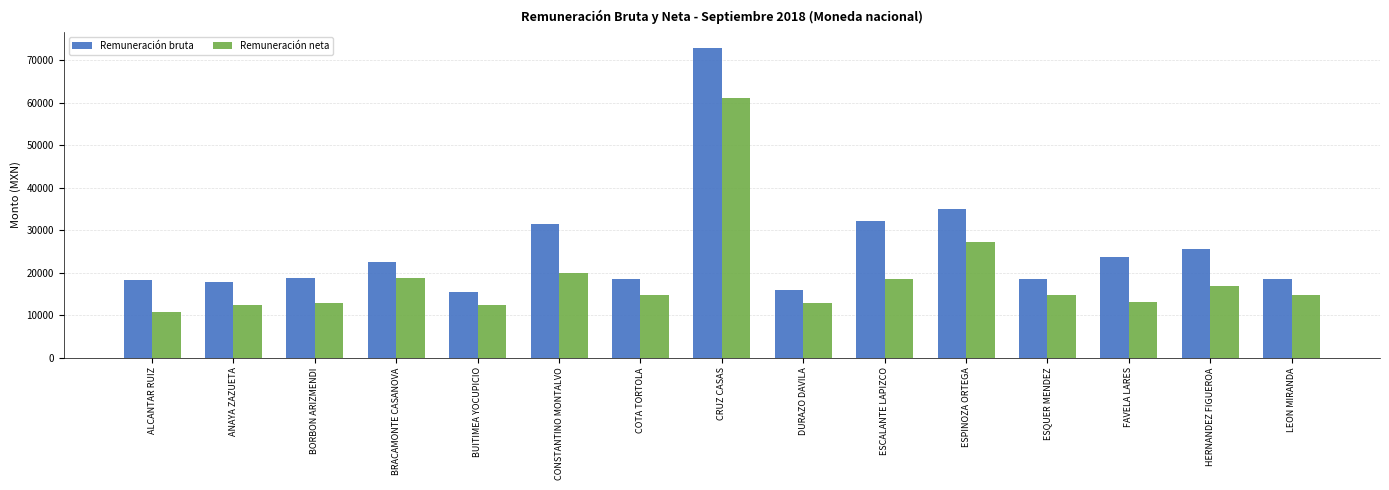

What position from the right is ANAYA ZAZUETA?

14